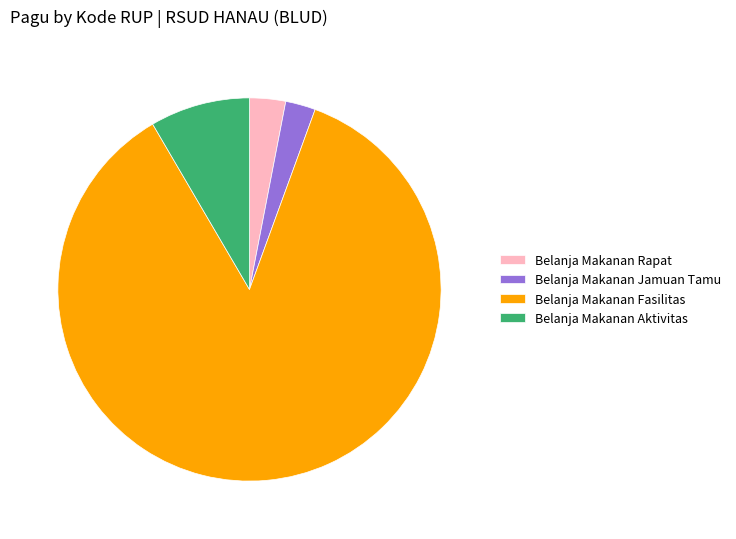

Does any single category account for the majority?

Yes